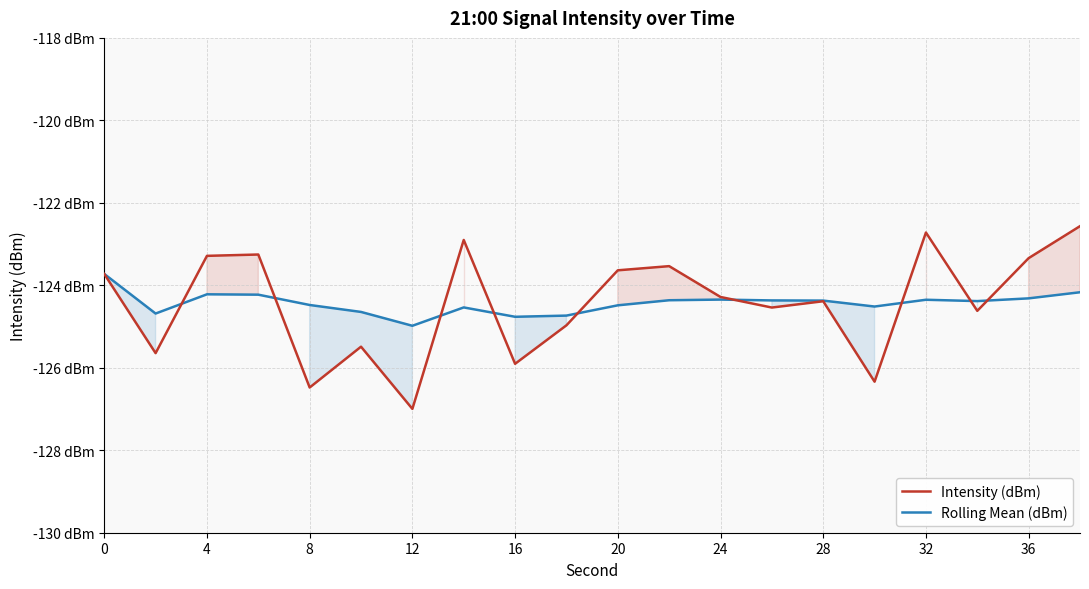

Does the chart have visible grid lines?

Yes